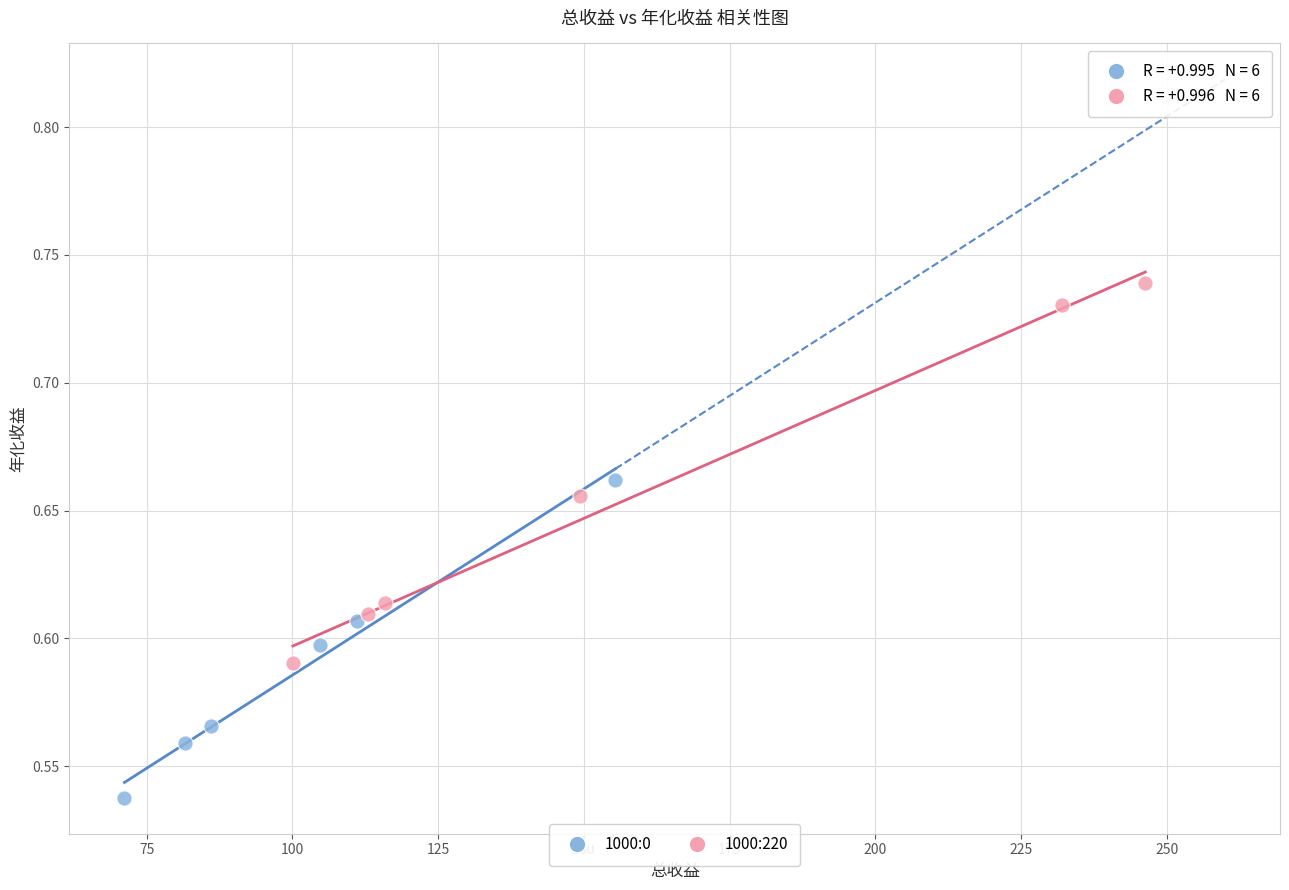

What are all the series names shown in the legend?

1000:0, 1000:220